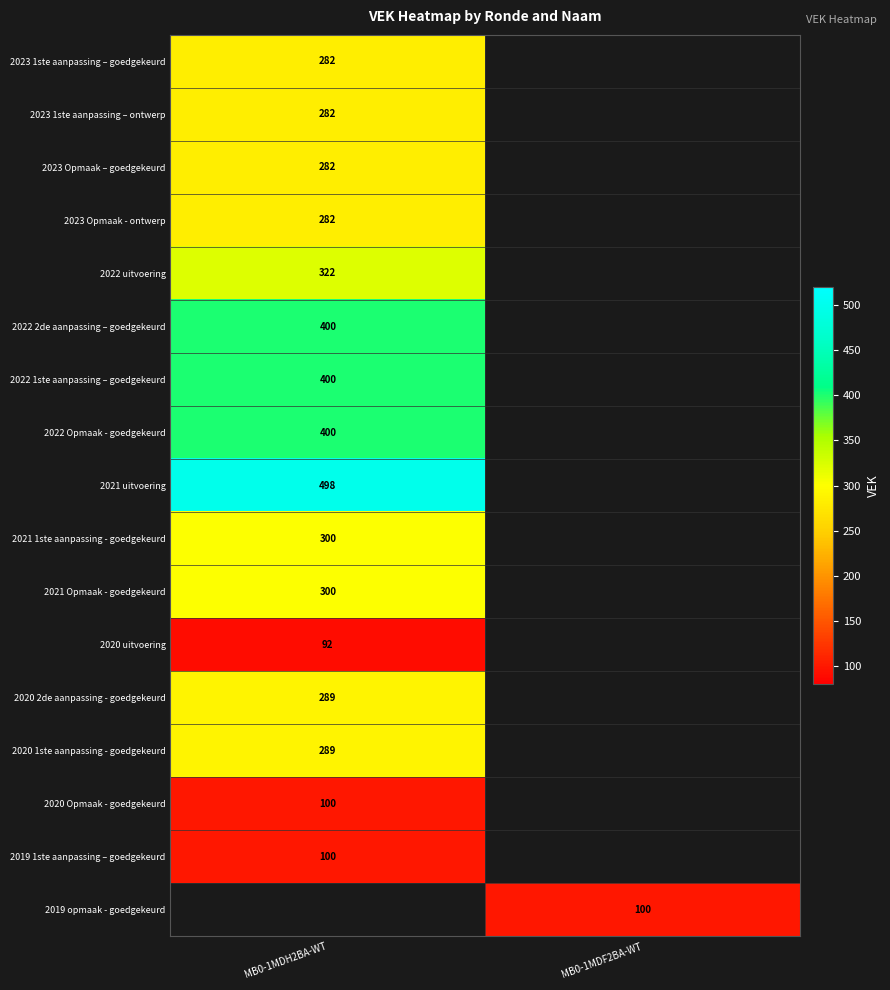

The value of 2021 1ste aanpassing - goedgekeurd at MB0-1MDH2BA-WT is 300. True or false?

True